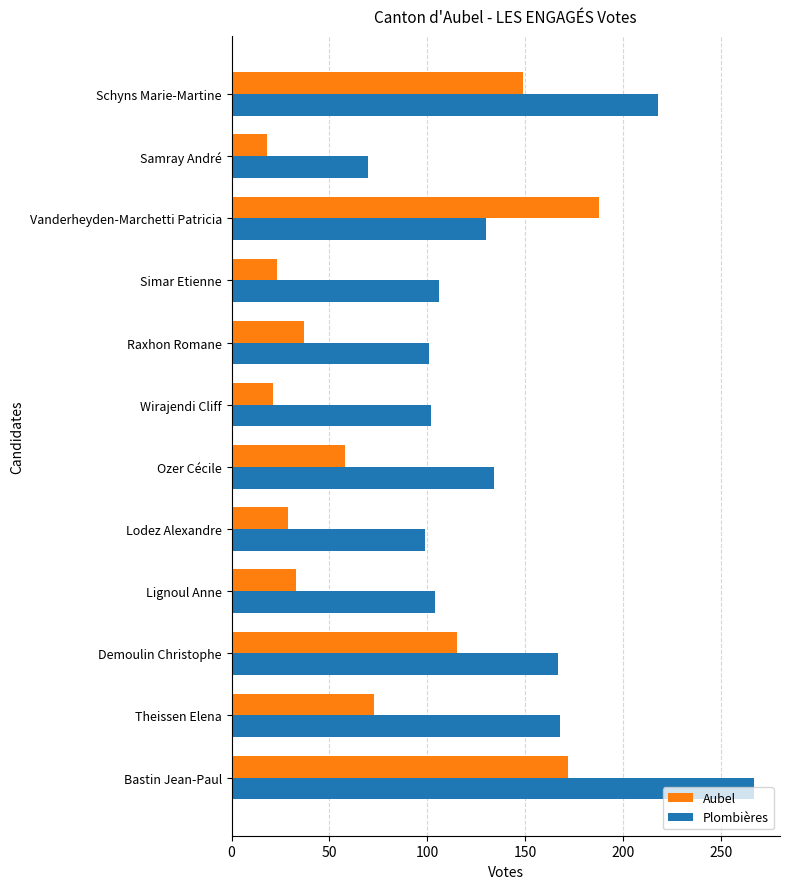

The Plombières series shows 267 at Bastin Jean-Paul. True or false?

True